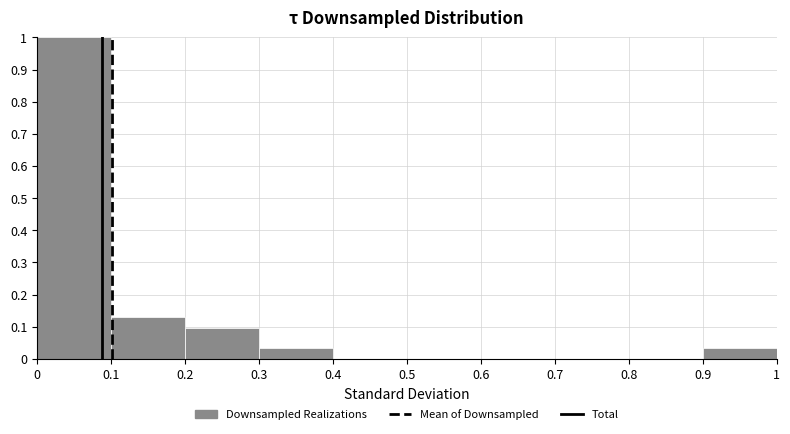

Reading left to right, transcribe this chart: for each bar, give the range it covers on the x-axis and its height. The values are not printed on the chart, so give them approximately, as read against the axis.

0 to 0.1: 1.00
0.1 to 0.2: 0.13
0.2 to 0.3: 0.10
0.3 to 0.4: 0.03
0.4 to 0.5: 0
0.5 to 0.6: 0
0.6 to 0.7: 0
0.7 to 0.8: 0
0.8 to 0.9: 0
0.9 to 1: 0.03